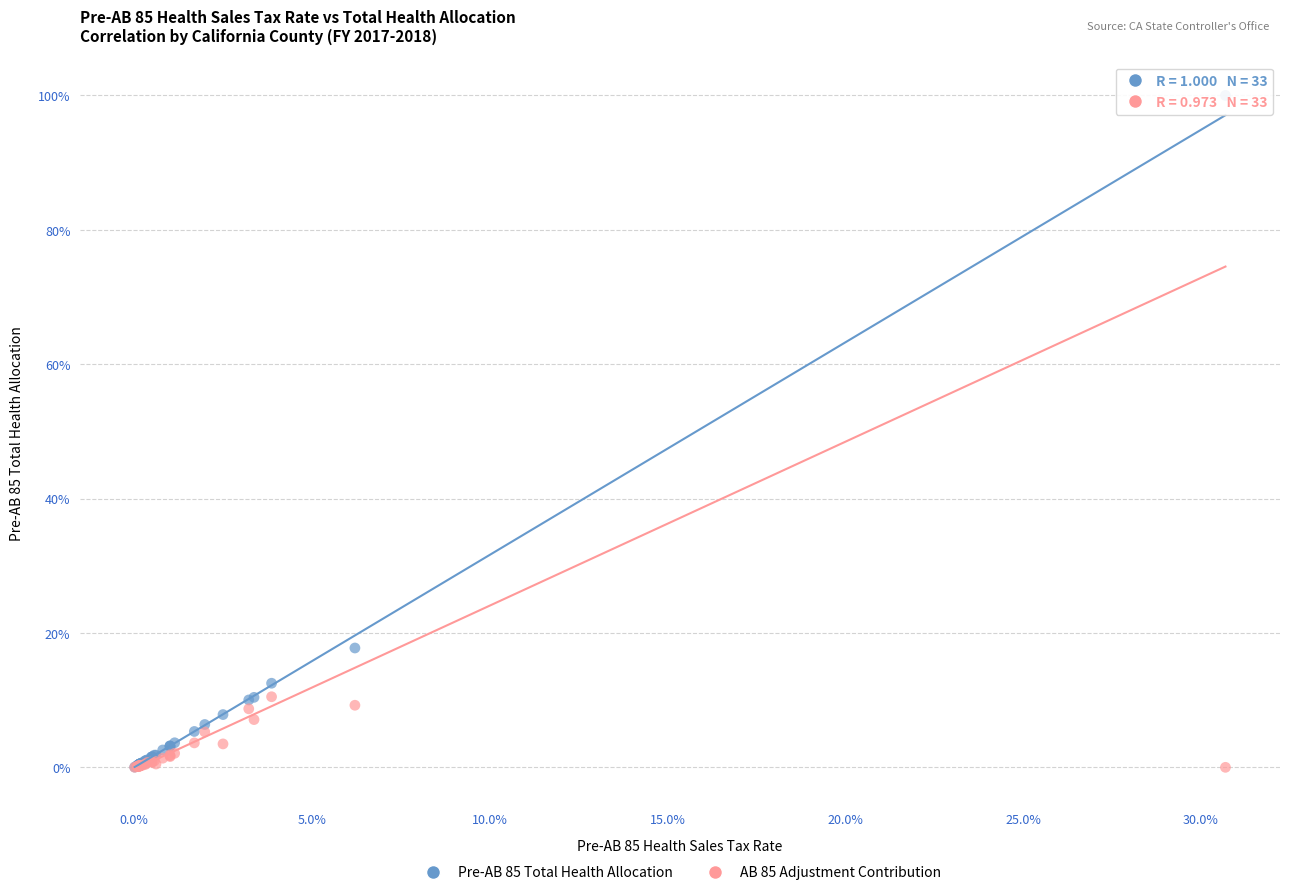

What are all the series names shown in the legend?

Pre-AB 85 Total Health Allocation, AB 85 Adjustment Contribution